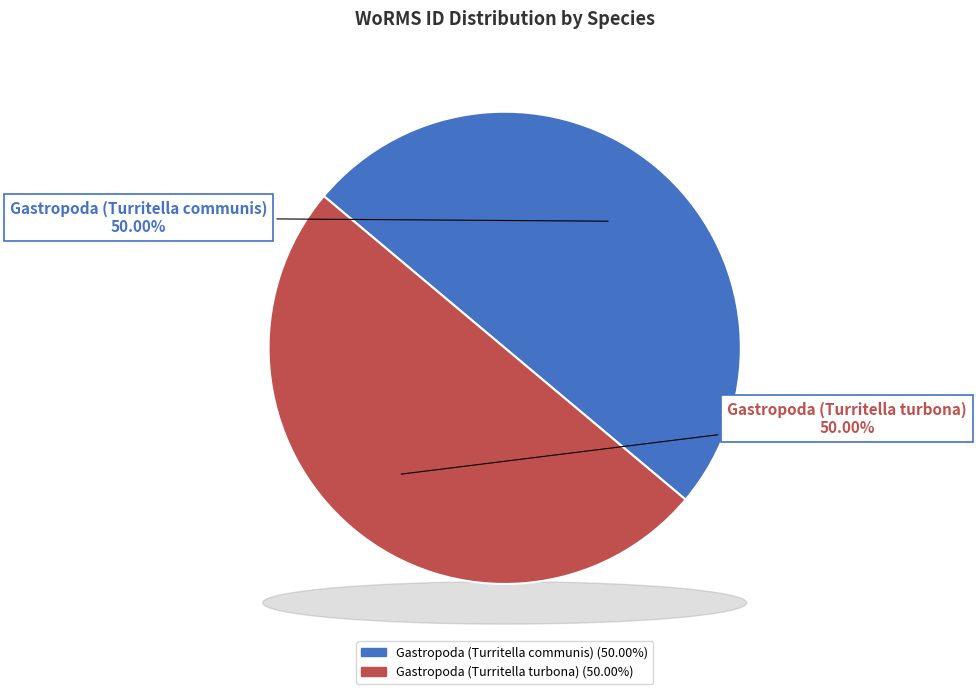

What is the ratio of the value at Gastropoda (Turritella communis) to the value at Gastropoda (Turritella turbona)?

1.0